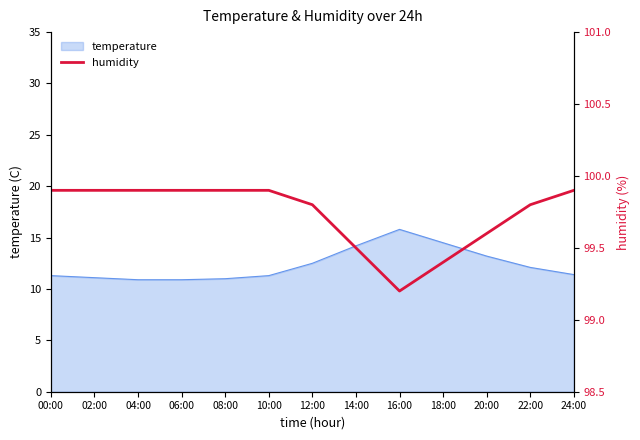

At which label is the value closest to 99?

16:00